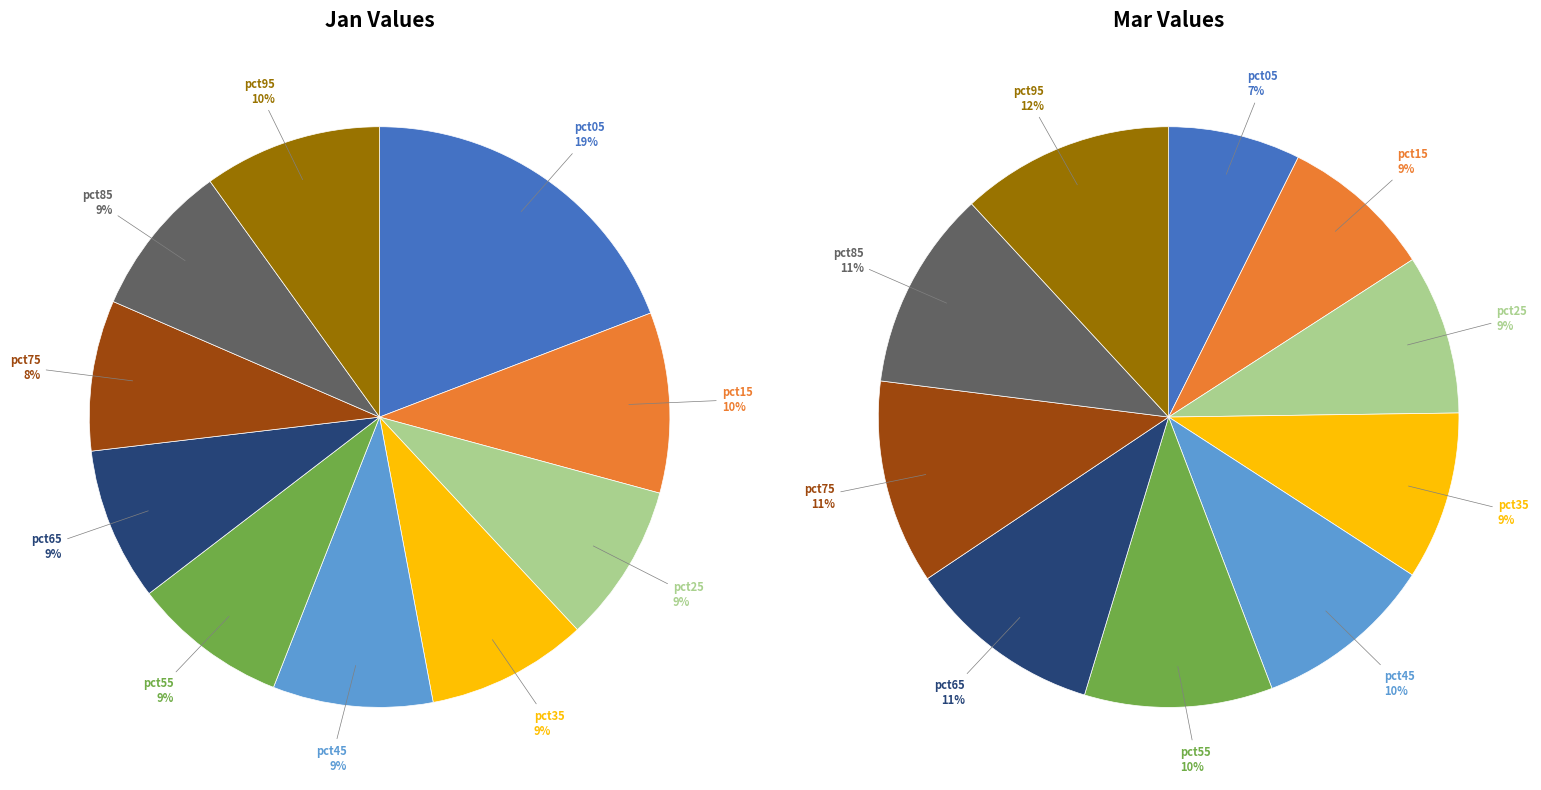

Is it true that 2 is 9% of the pie?

True